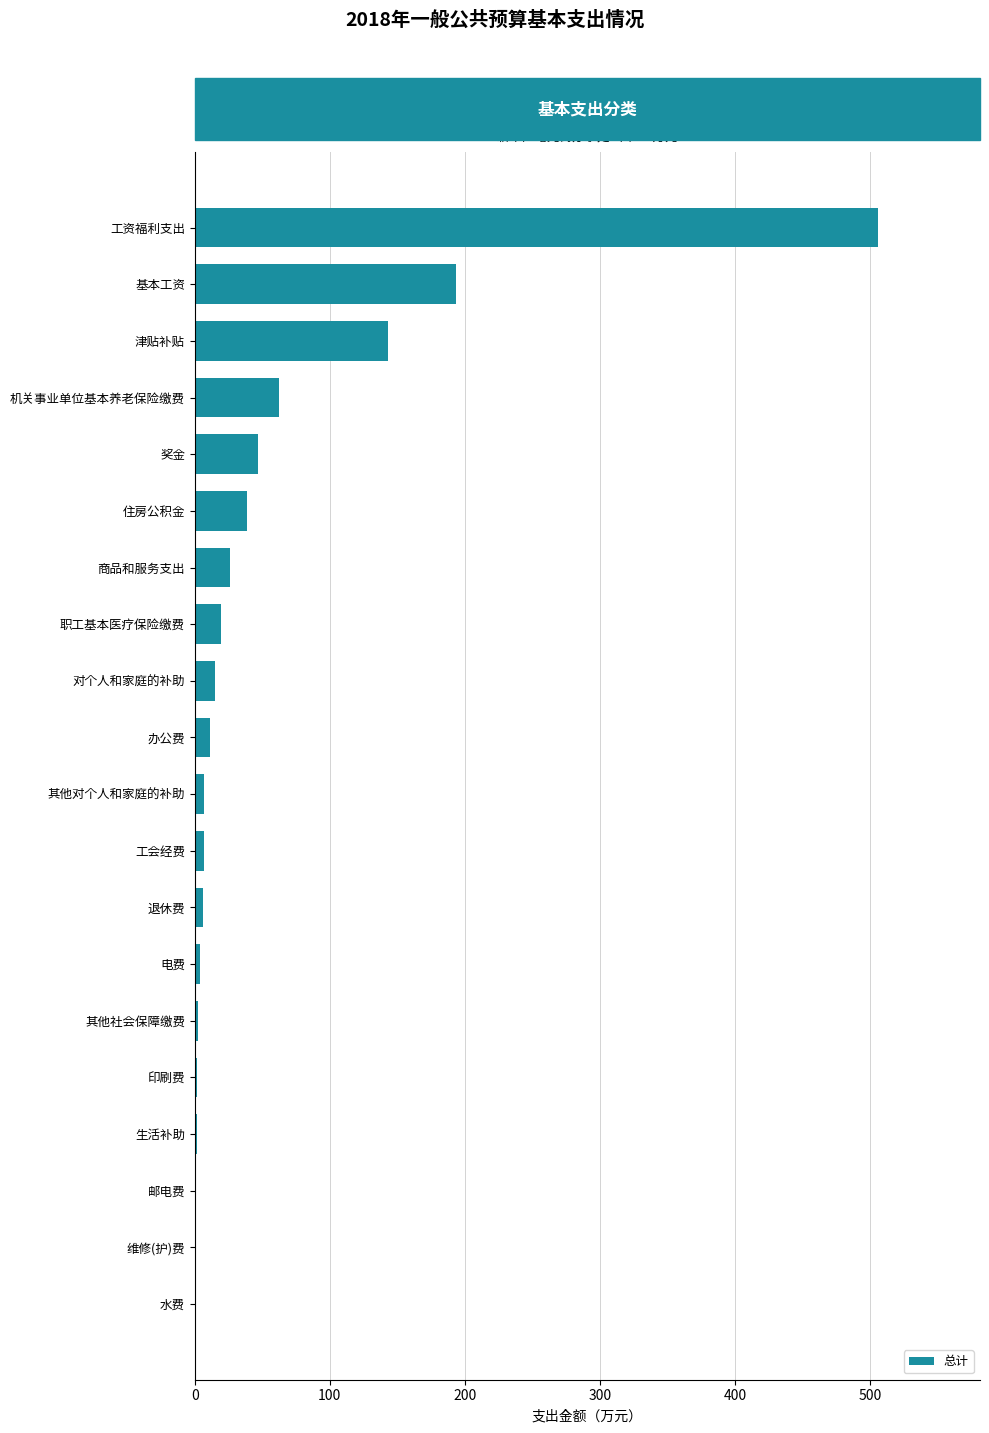

Is it true that the value at 机关事业单位基本养老保险缴费 is 62.2?

True